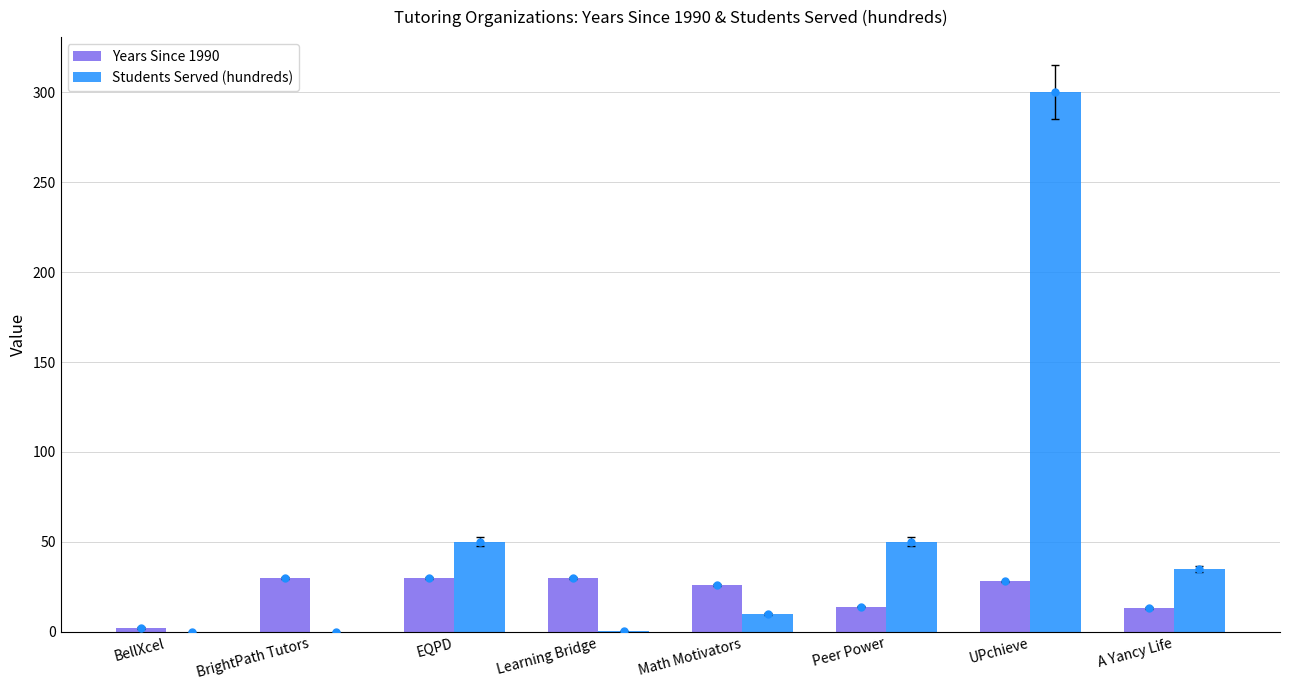

List the series in order of their peak value, lowest first.

Years Since 1990, Students Served (hundreds)